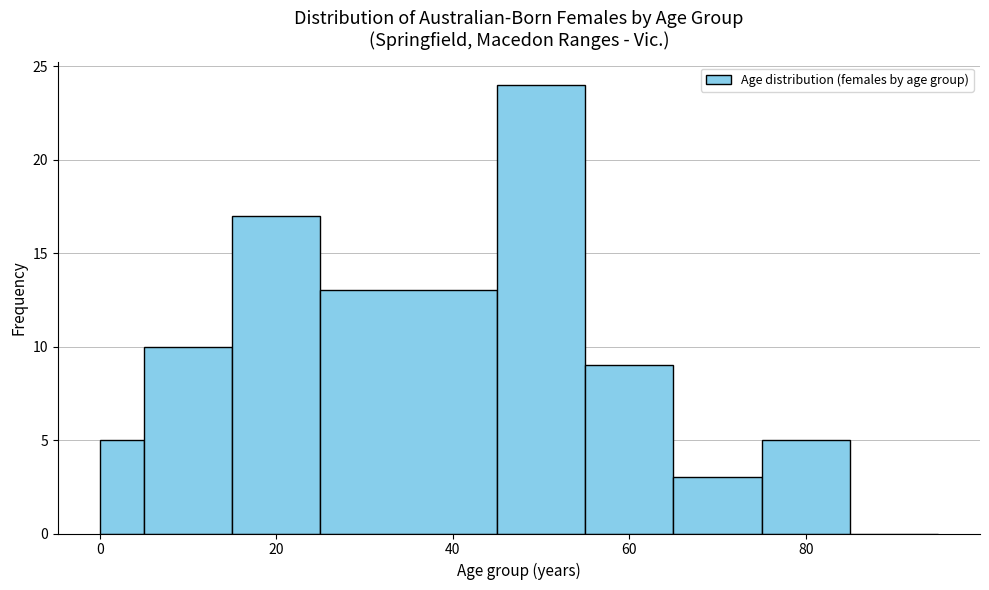

Around what value on the x-axis is the tallest bar? Give the approximate position of its centre, as read against the axis.

50